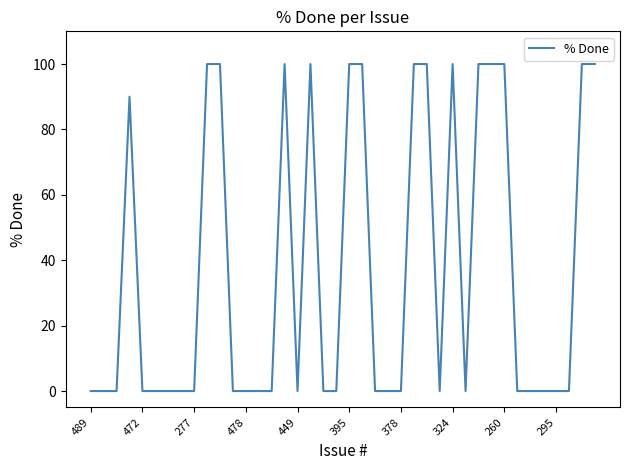

Count the values in the range 0 to 100.

40